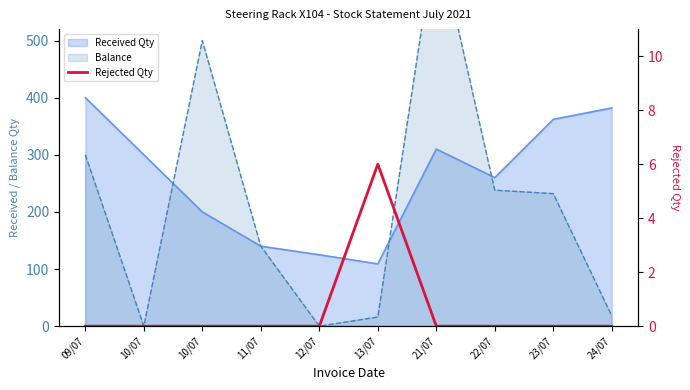

How many categories are shown in the chart?

10